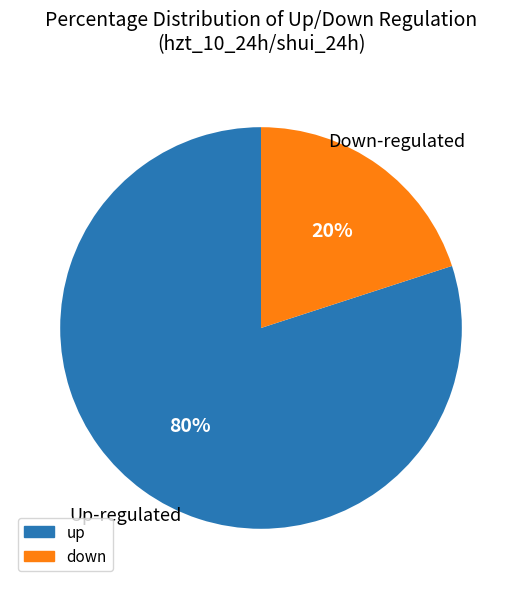

To the nearest percent, what percentage of the pie is up?

80%